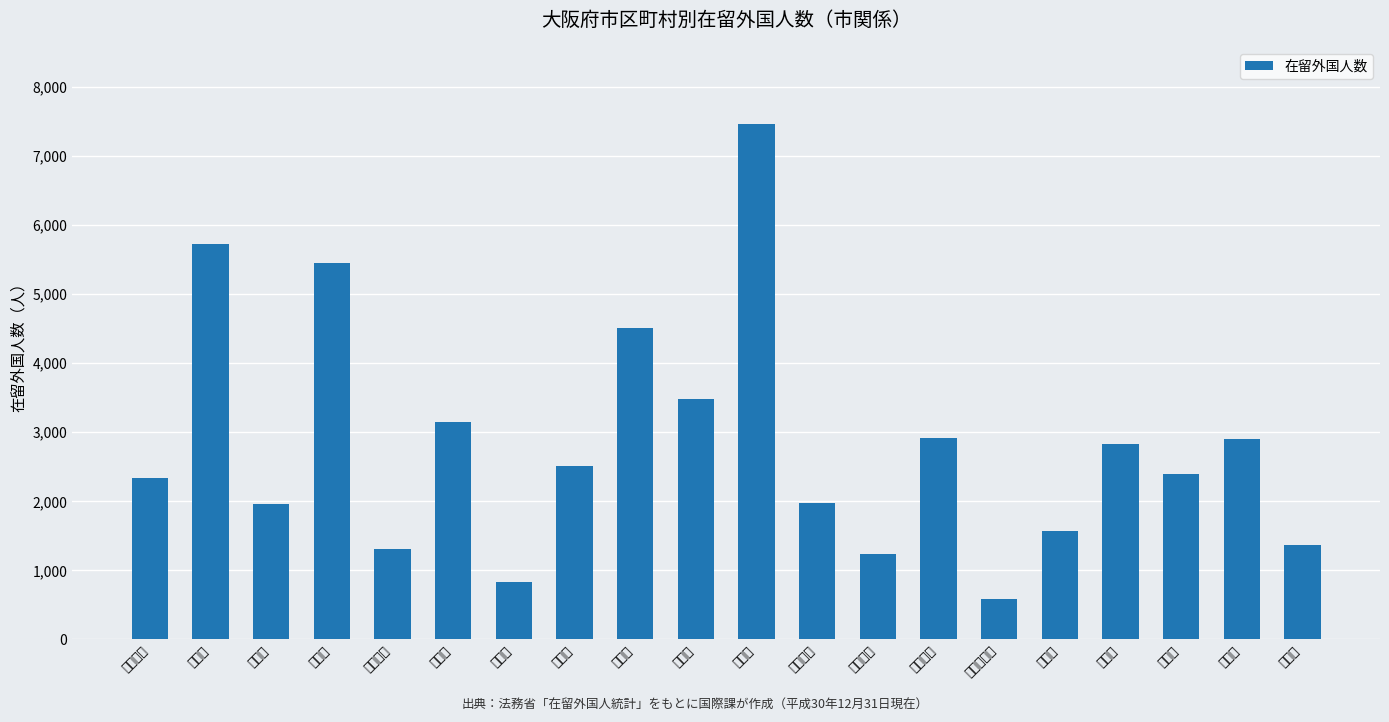

What is the difference between the values at 貝塚市 and 茨木市?

2640